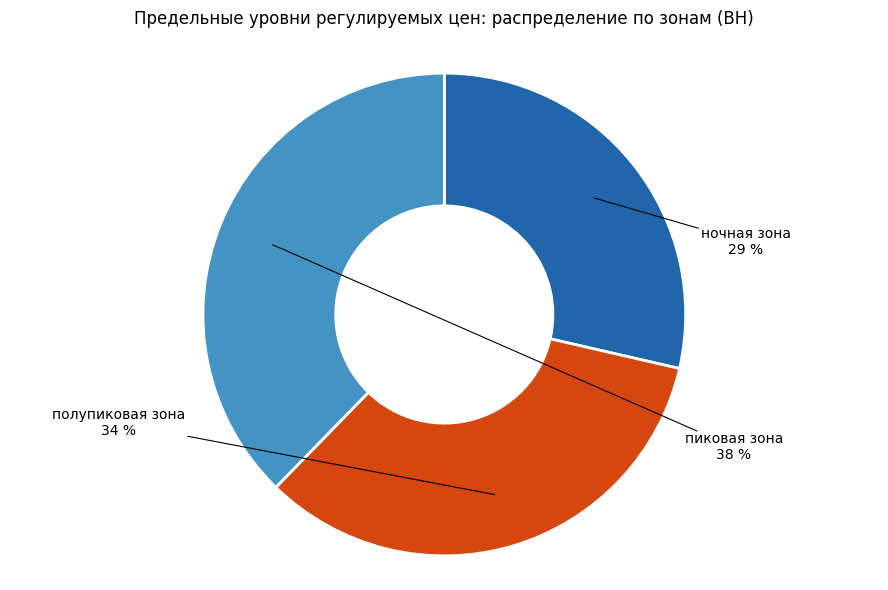

How many slices are in this pie chart?

3